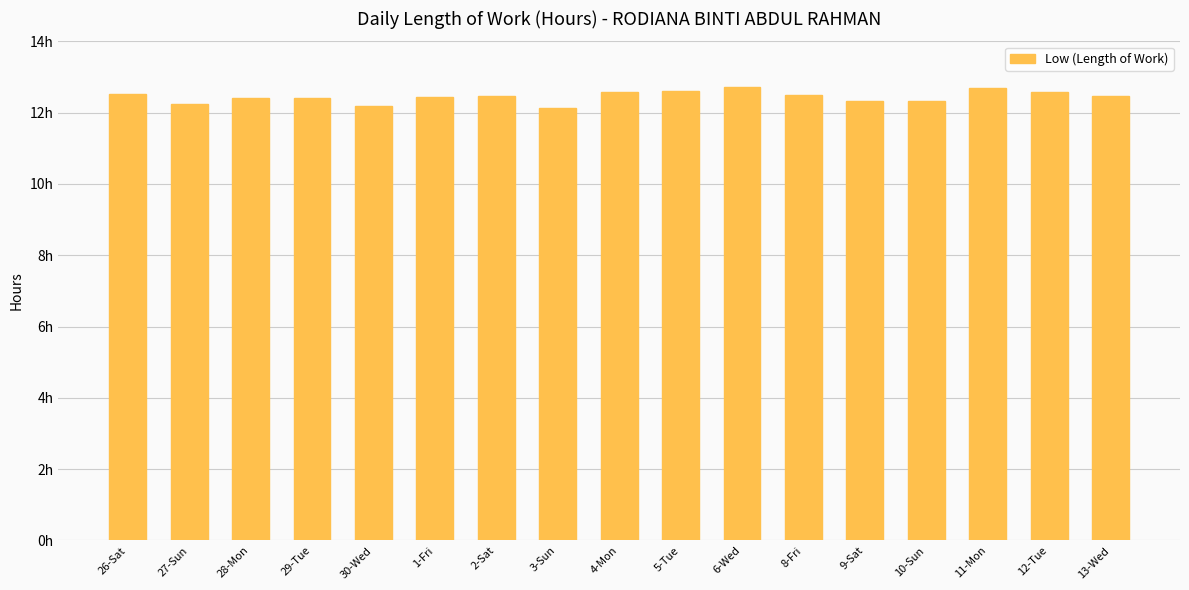

Are the bars horizontal?

No